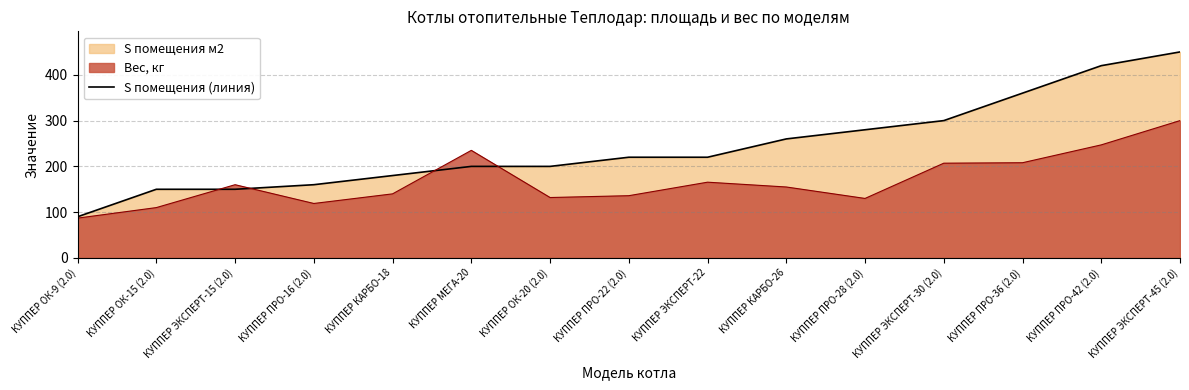

Which category has the highest value across all series?

КУППЕР ЭКСПЕРТ-45 (2.0)